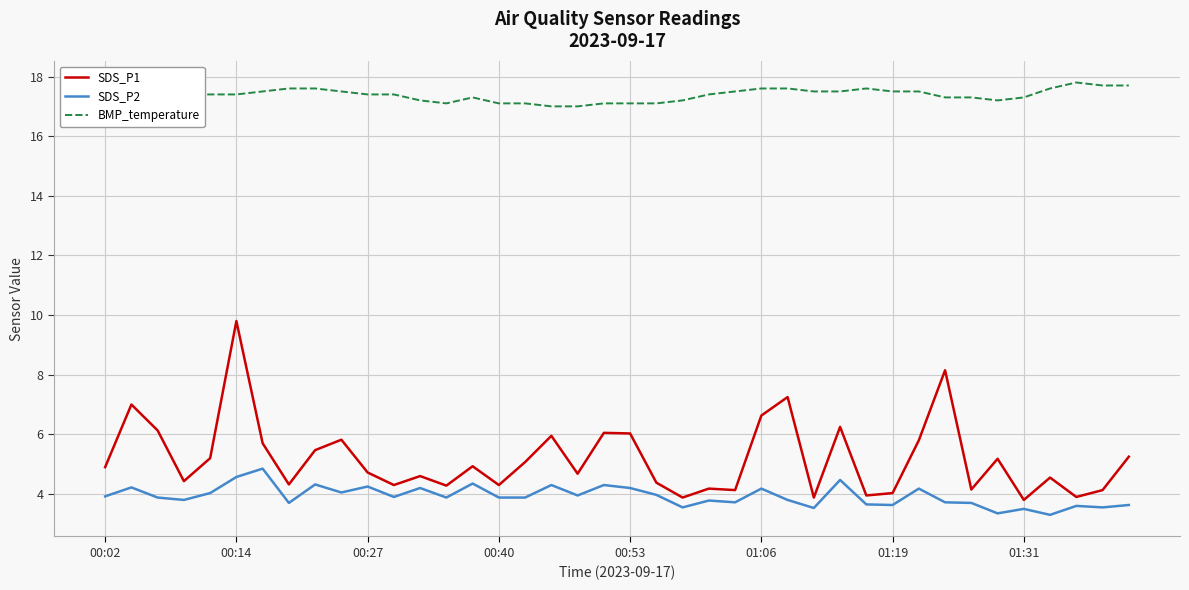

Which series has the largest range (max minus min)?

SDS_P1